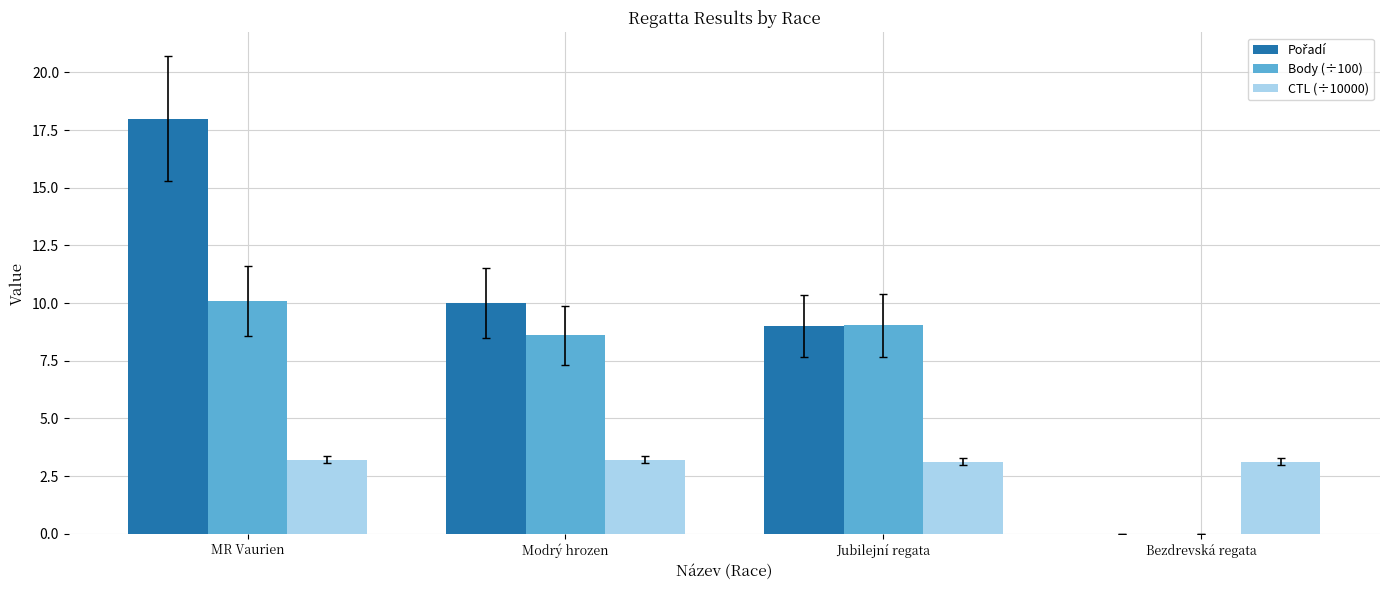

What is the greatest value displayed?

18.0